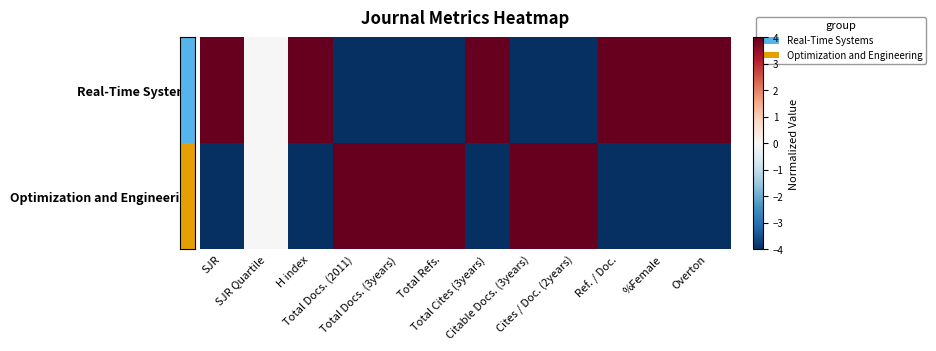

Reading left to right, what are all the values shown in this chart?

Real-Time Systems: SJR=4	SJR Quartile=0	H index=4	Total Docs. (2011)=-4	Total Docs. (3years)=-4	Total Refs.=-4	Total Cites (3years)=4	Citable Docs. (3years)=-4	Cites / Doc. (2years)=-4	Ref. / Doc.=4	%Female=4	Overton=4
Optimization and Engineering: SJR=-4	SJR Quartile=0	H index=-4	Total Docs. (2011)=4	Total Docs. (3years)=4	Total Refs.=4	Total Cites (3years)=-4	Citable Docs. (3years)=4	Cites / Doc. (2years)=4	Ref. / Doc.=-4	%Female=-4	Overton=-4